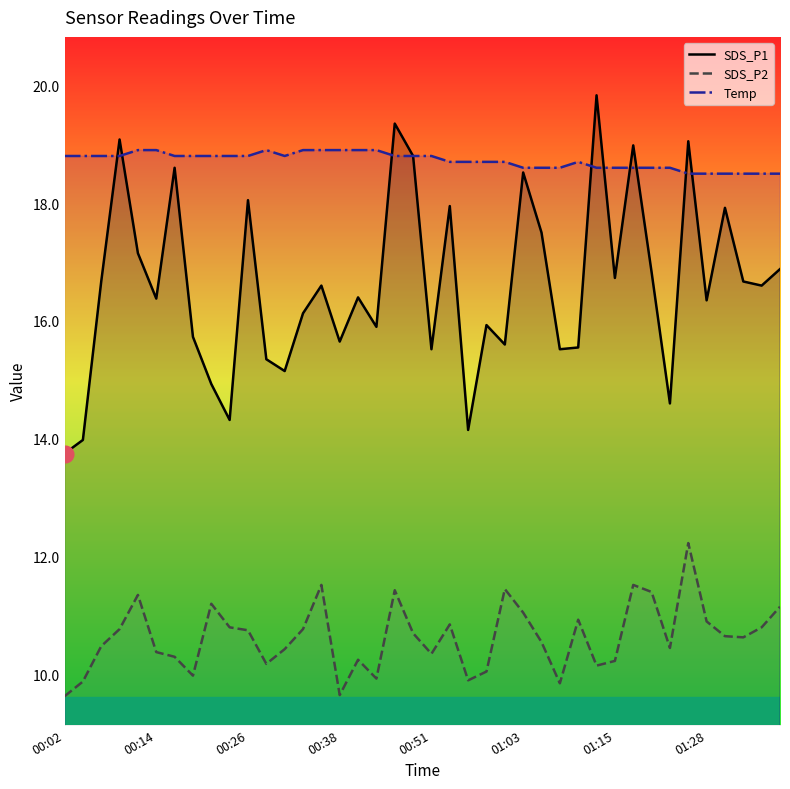

Which series has the largest range (max minus min)?

SDS_P1